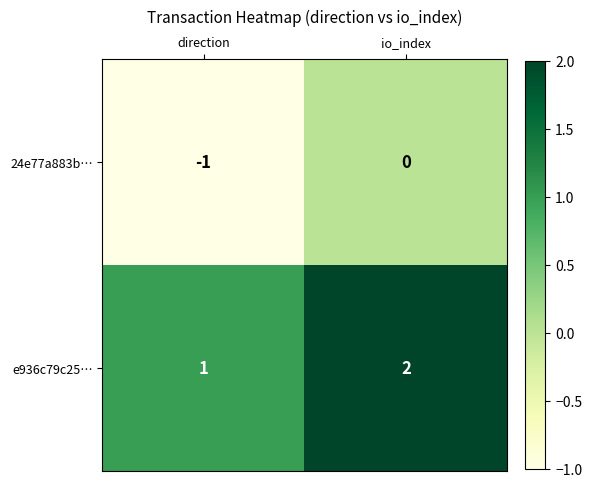

The 24e77a883b… series shows -1 at direction. True or false?

True